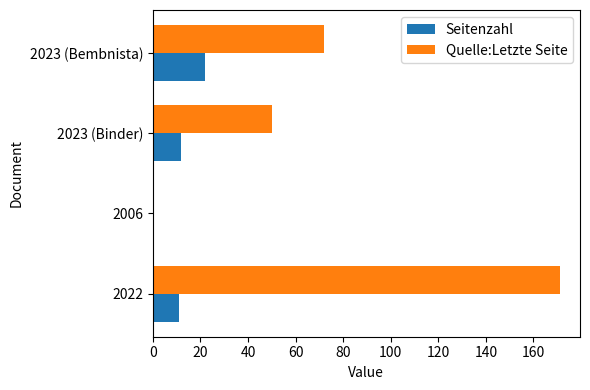

The value of Quelle:Letzte Seite at 2022 is 171. True or false?

True